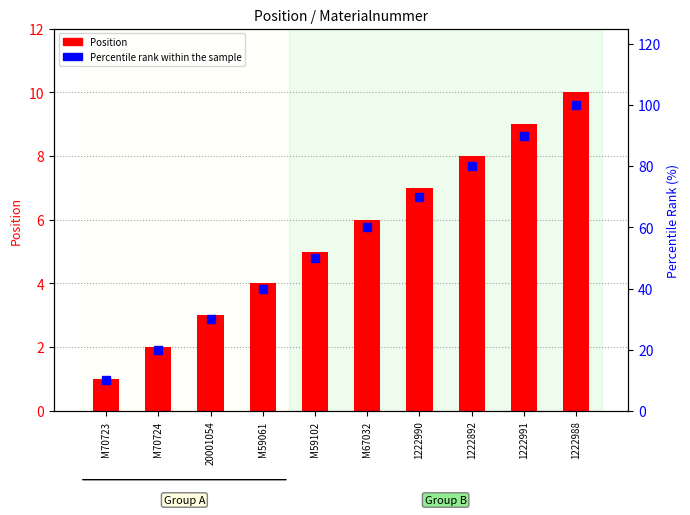

True or false: Position has a value of 2 at M70723.

False